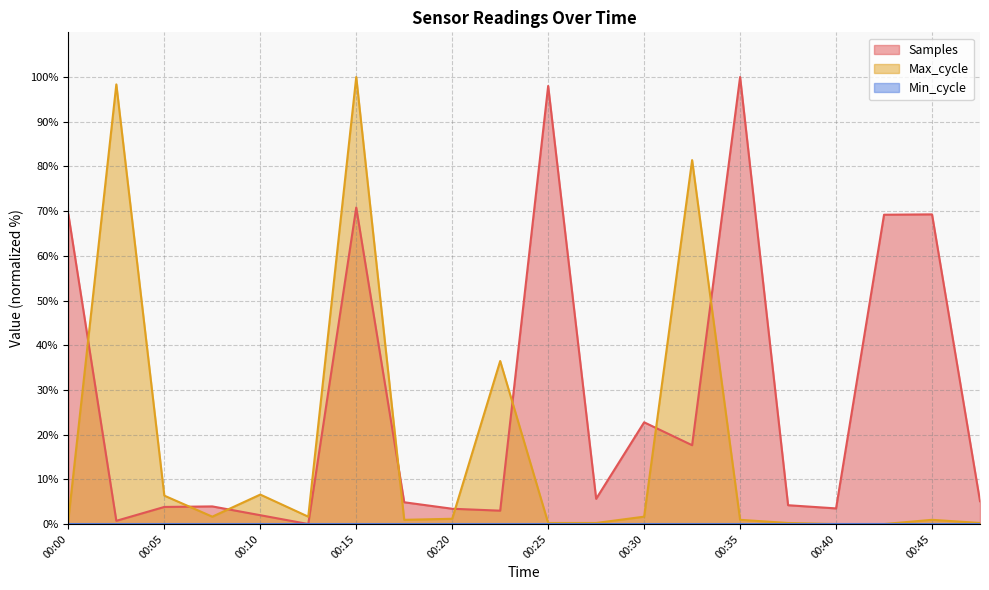

How many values in the Max_cycle series exceed 1?

10